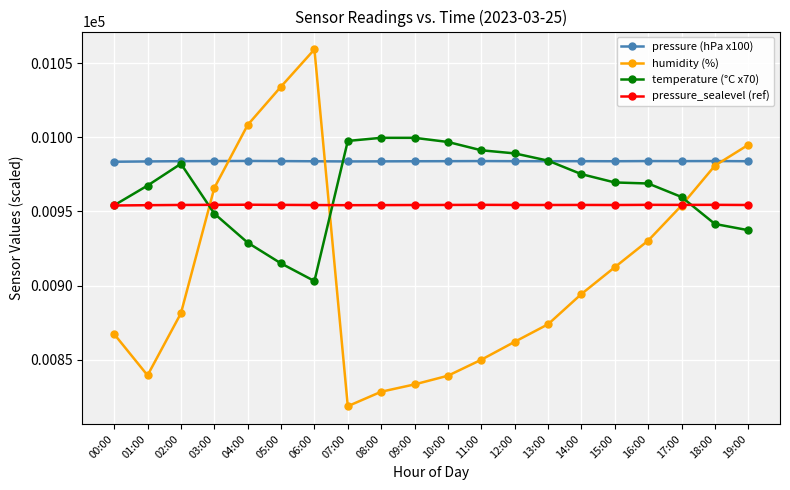

Does the chart display data point markers on the line(s)?

Yes